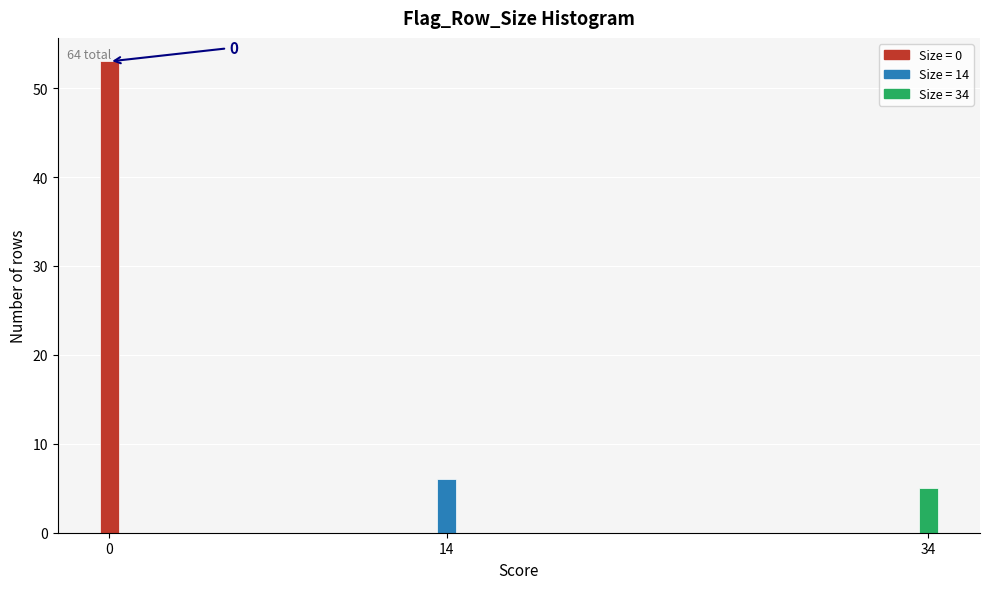

Reading left to right, transcribe all the data shown in this chart.

53	6	5